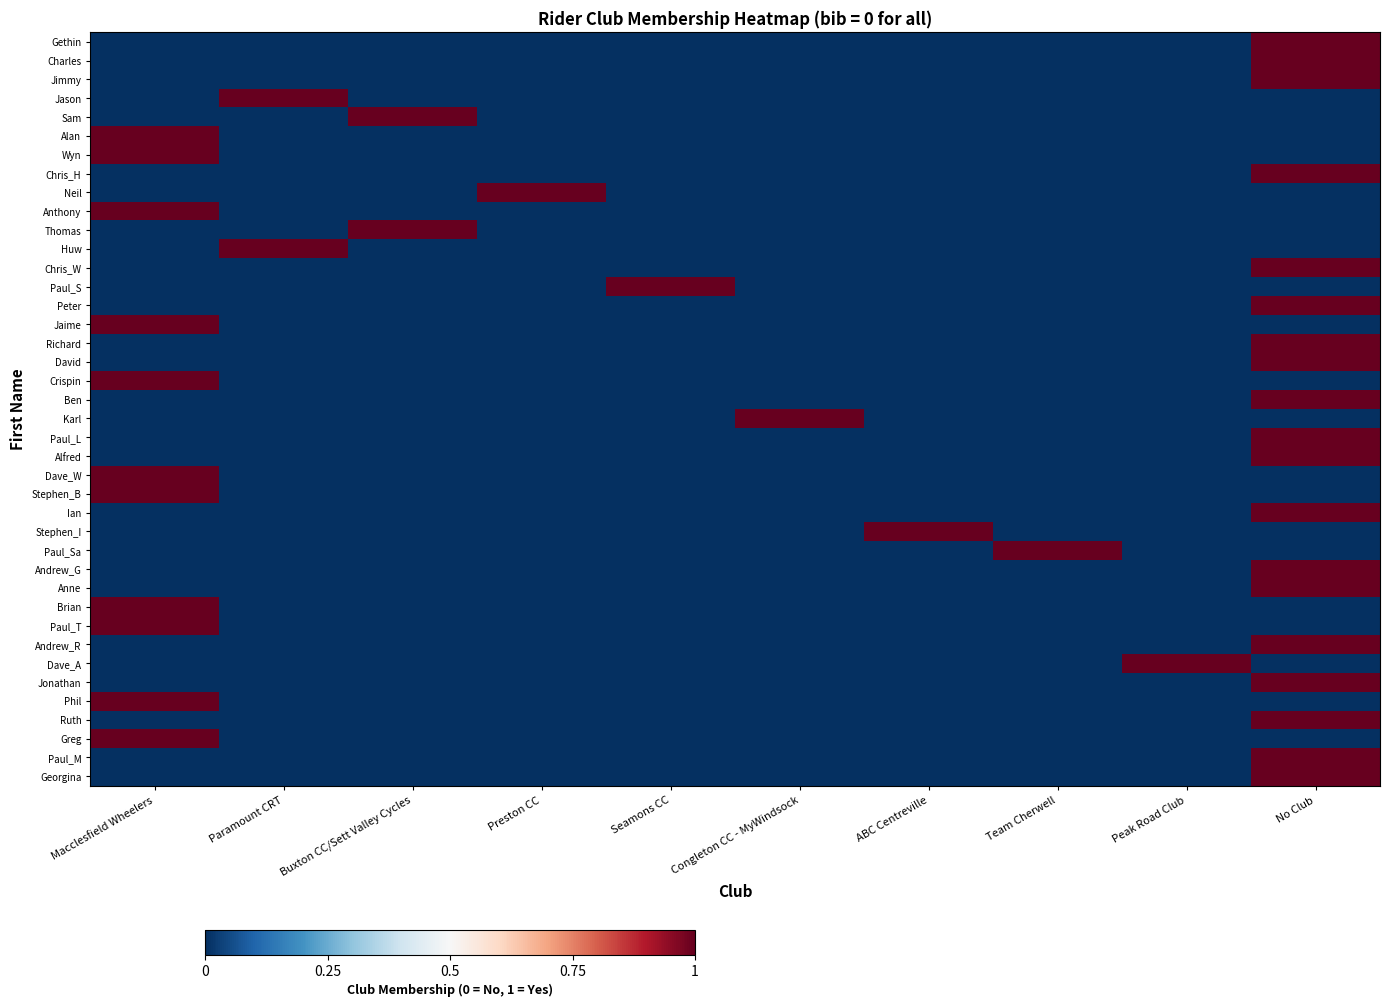

Rank the series by their maximum value, from lowest to highest.

Gethin, Charles, Jimmy, Jason, Sam, Alan, Wyn, Chris_H, Neil, Anthony, Thomas, Huw, Chris_W, Paul_S, Peter, Jaime, Richard, David, Crispin, Ben, Karl, Paul_L, Alfred, Dave_W, Stephen_B, Ian, Stephen_I, Paul_Sa, Andrew_G, Anne, Brian, Paul_T, Andrew_R, Dave_A, Jonathan, Phil, Ruth, Greg, Paul_M, Georgina